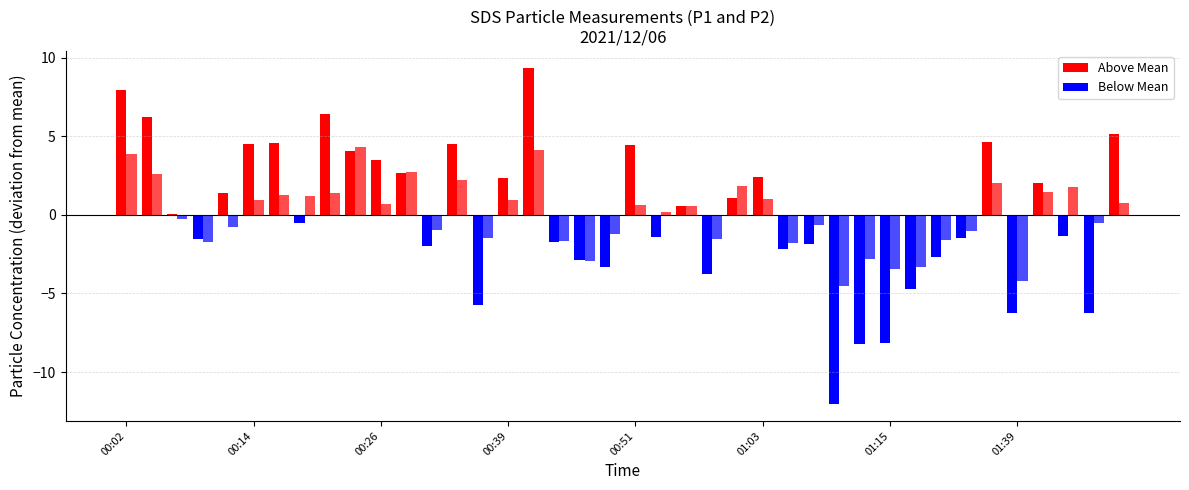

Does the chart contain stacked bars?

No